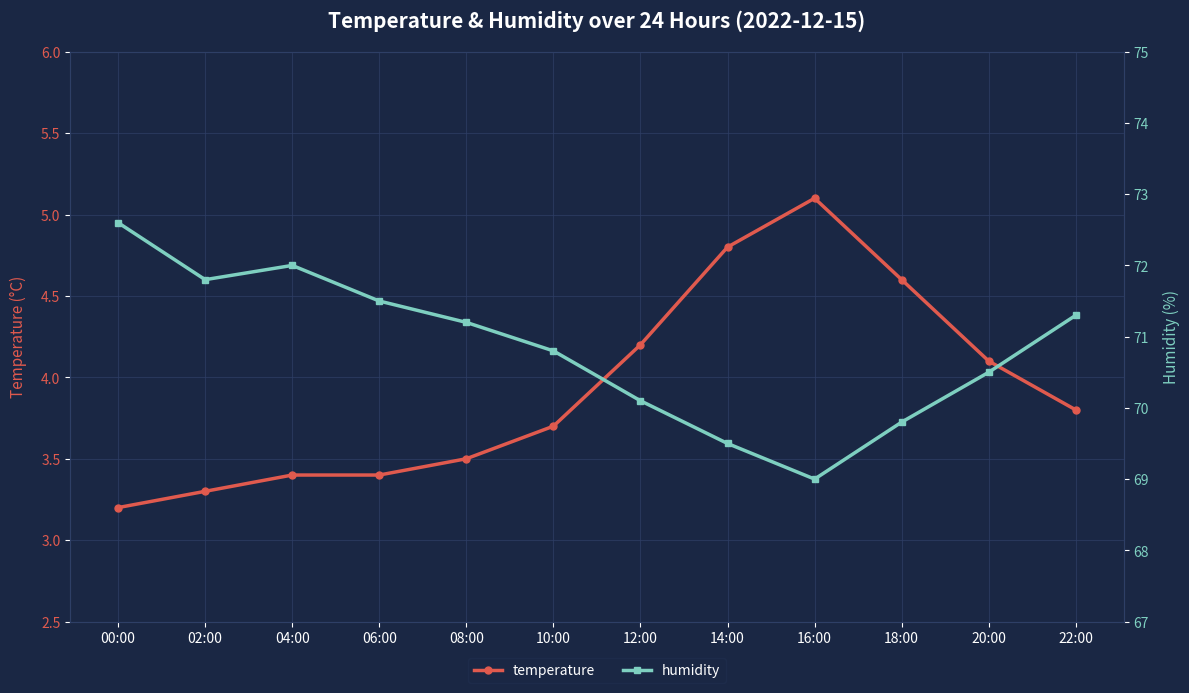

Rank the categories by humidity value from lowest to highest.

16:00, 14:00, 18:00, 12:00, 20:00, 10:00, 08:00, 22:00, 06:00, 02:00, 04:00, 00:00